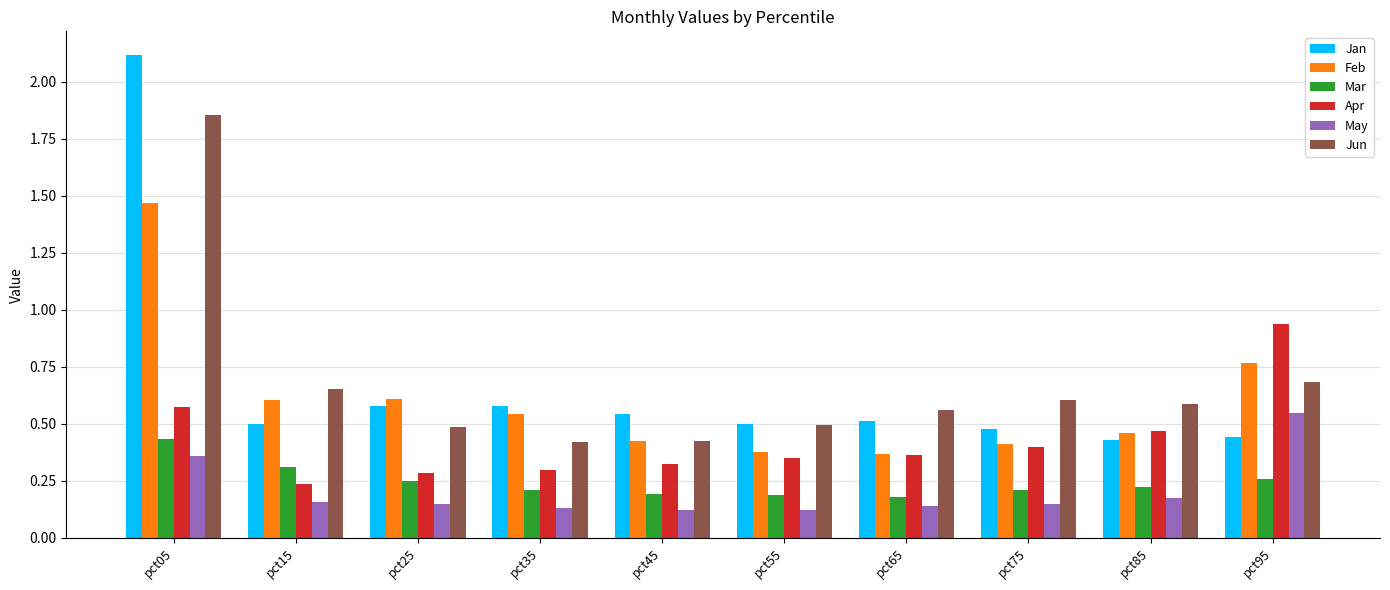

Does the chart contain stacked bars?

No